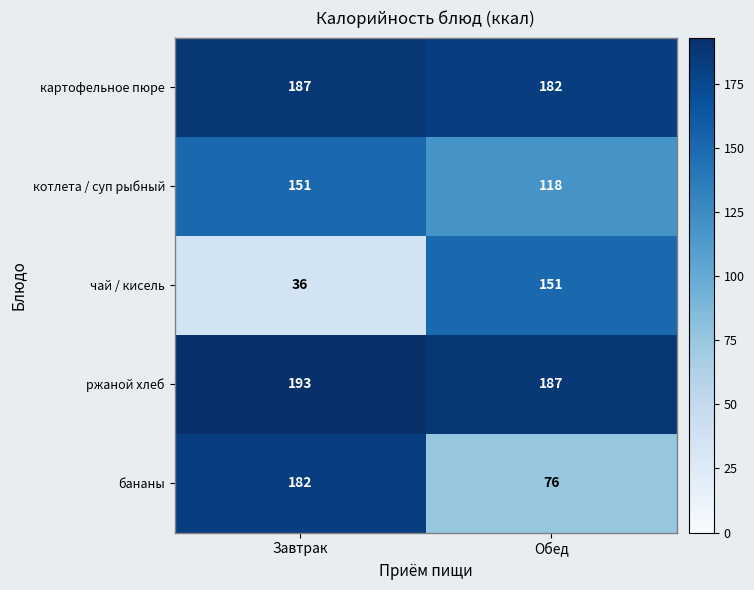

What is the approximate value of котлета / суп рыбный at Завтрак, to the nearest 5?

150